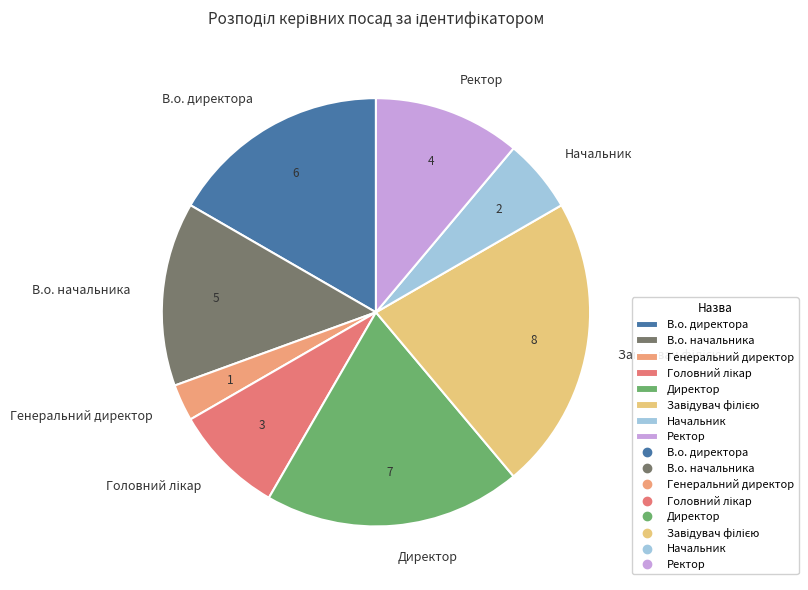

Is the sum of Начальник and Ректор greater than half?

No